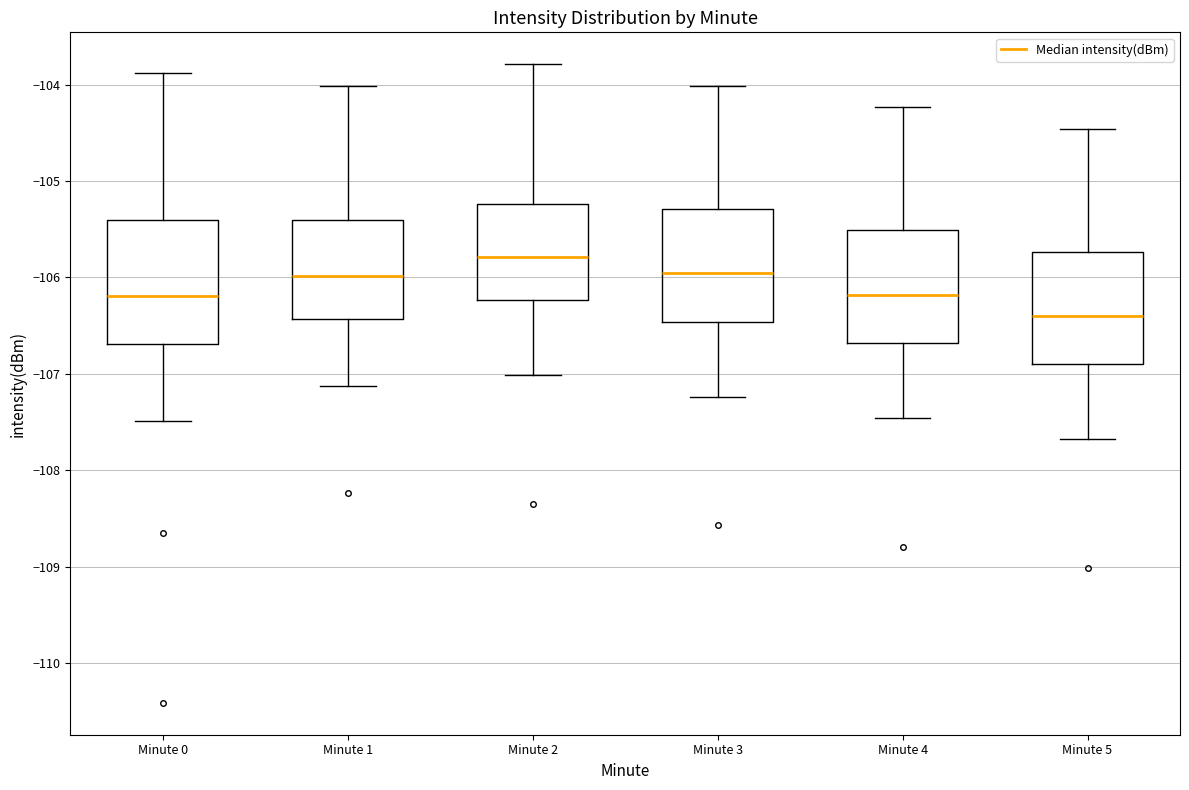

Reading left to right, read every box against the y-axis: the position of its median line, the range the box covers, and the ends of its whiskers. The values are not printed on the chart, so give them approximately, as read against the axis.

Minute 0: median -106.2, box -106.7 to -105.4, whiskers -107.5 to -103.9
Minute 1: median -106.0, box -106.4 to -105.4, whiskers -107.1 to -104.0
Minute 2: median -105.8, box -106.2 to -105.2, whiskers -107.0 to -103.8
Minute 3: median -106.0, box -106.5 to -105.3, whiskers -107.2 to -104.0
Minute 4: median -106.2, box -106.7 to -105.5, whiskers -107.5 to -104.2
Minute 5: median -106.4, box -106.9 to -105.7, whiskers -107.7 to -104.5